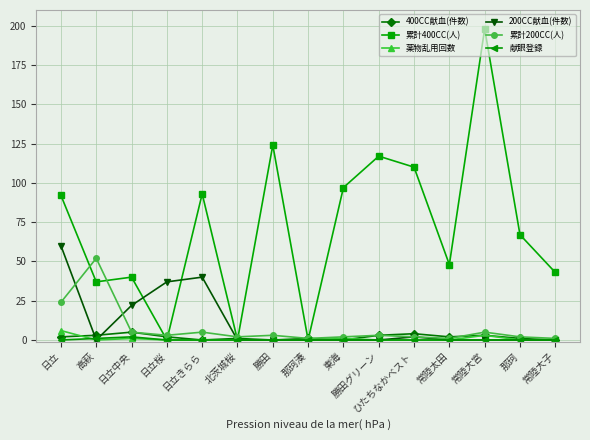

At which category does the chart reach its peak across all series?

常陸大宮